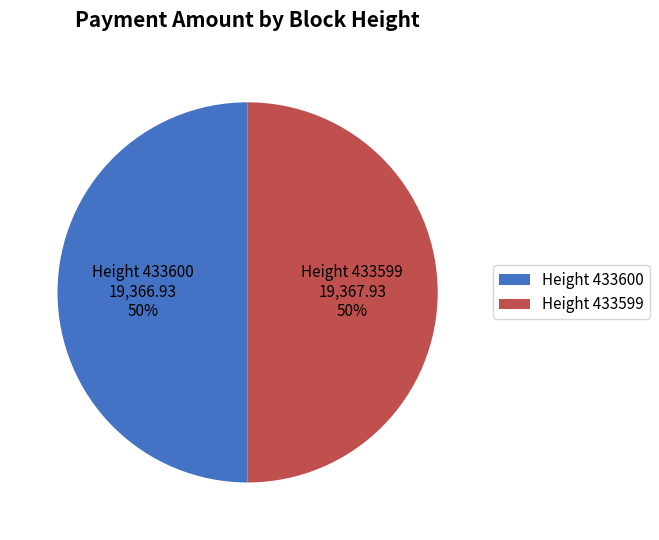

Combined, do Height 433600 and Height 433599 account for over 50%?

Yes